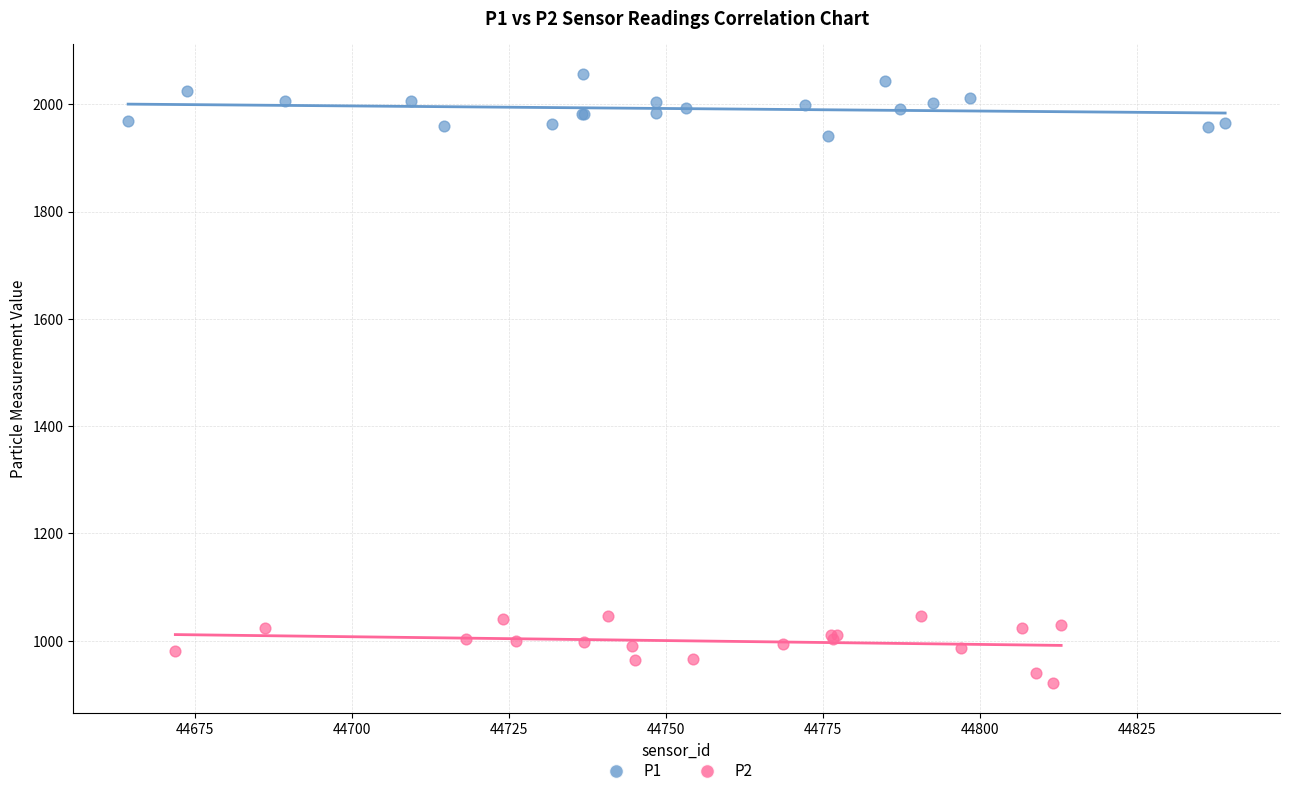

Which series reaches the minimum Y coordinate?

P2